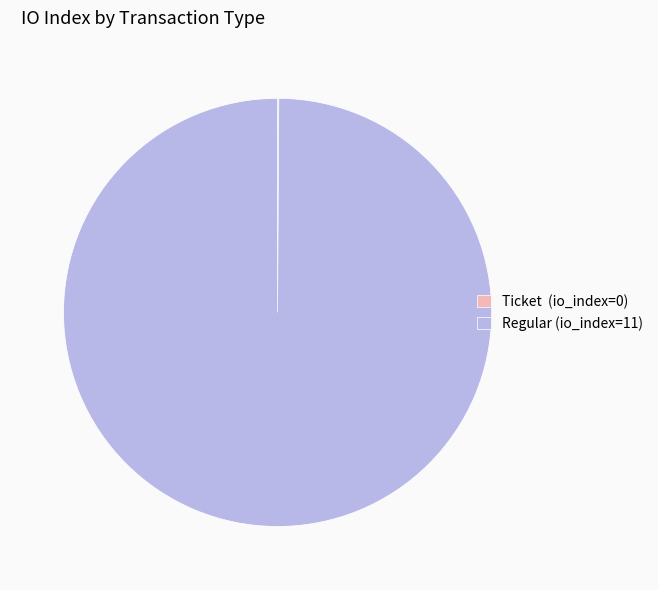

Does Regular (io_index=11) represent more than half of the total?

Yes